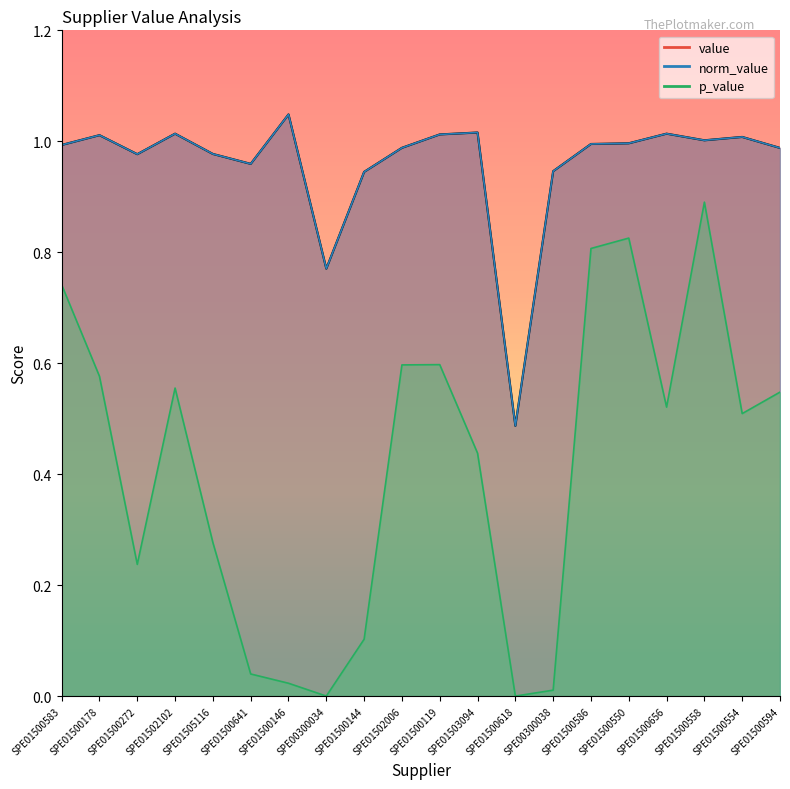

Which category has the highest value in the norm_value series?

SPE01500146